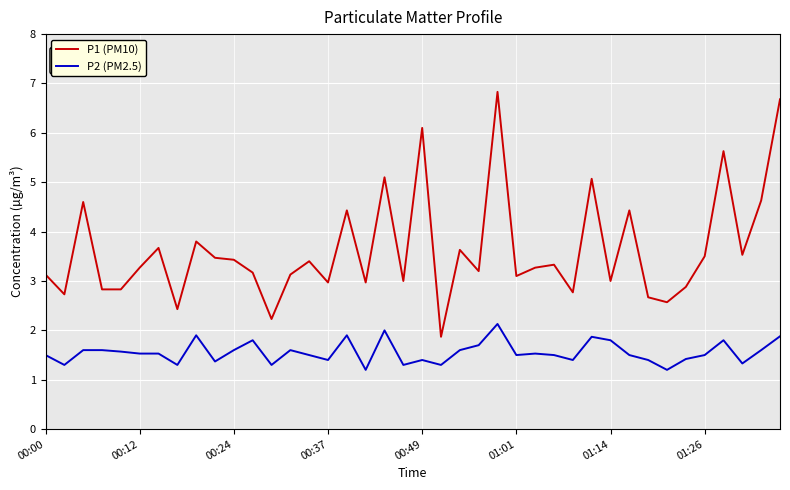

Which series has the largest total across all categories?

P1 (PM10)